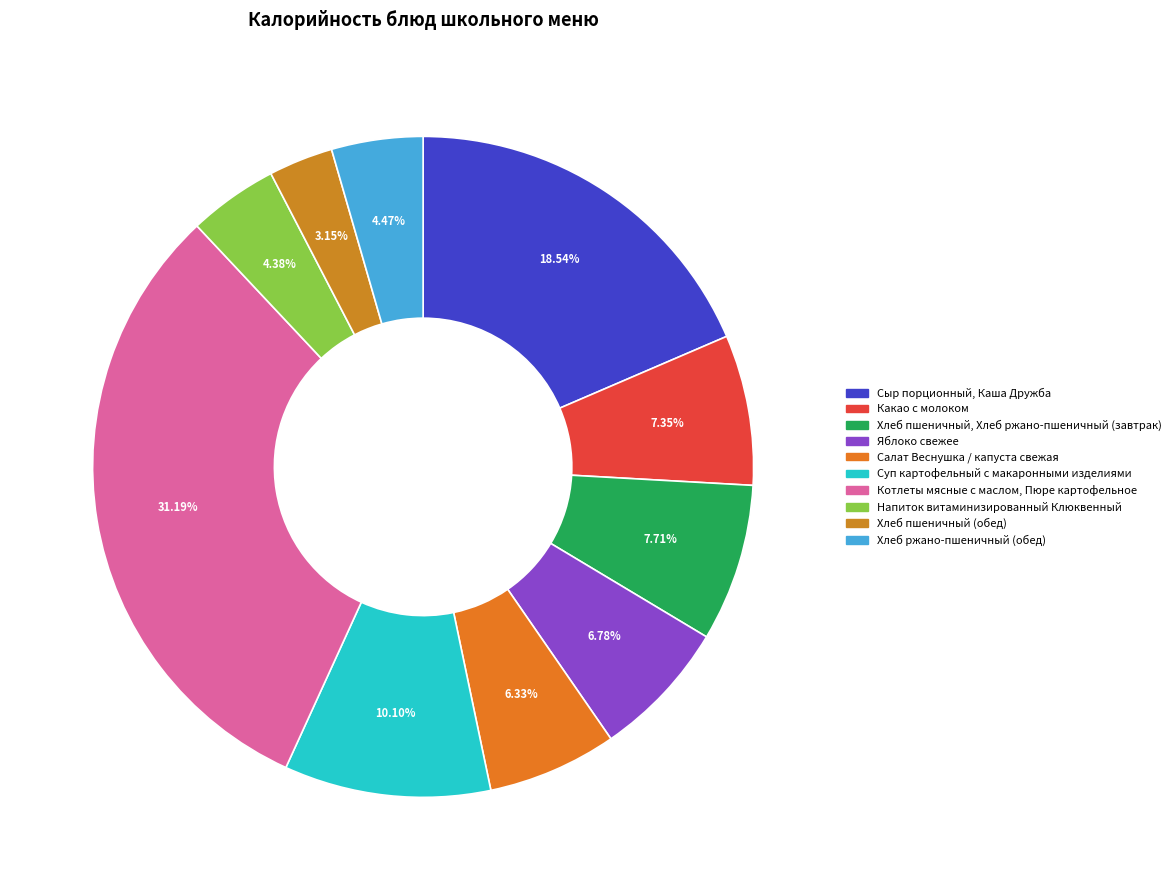

What percentage do Хлеб пшеничный (обед) and Хлеб пшеничный, Хлеб ржано-пшеничный (завтрак) together represent?

10.9%